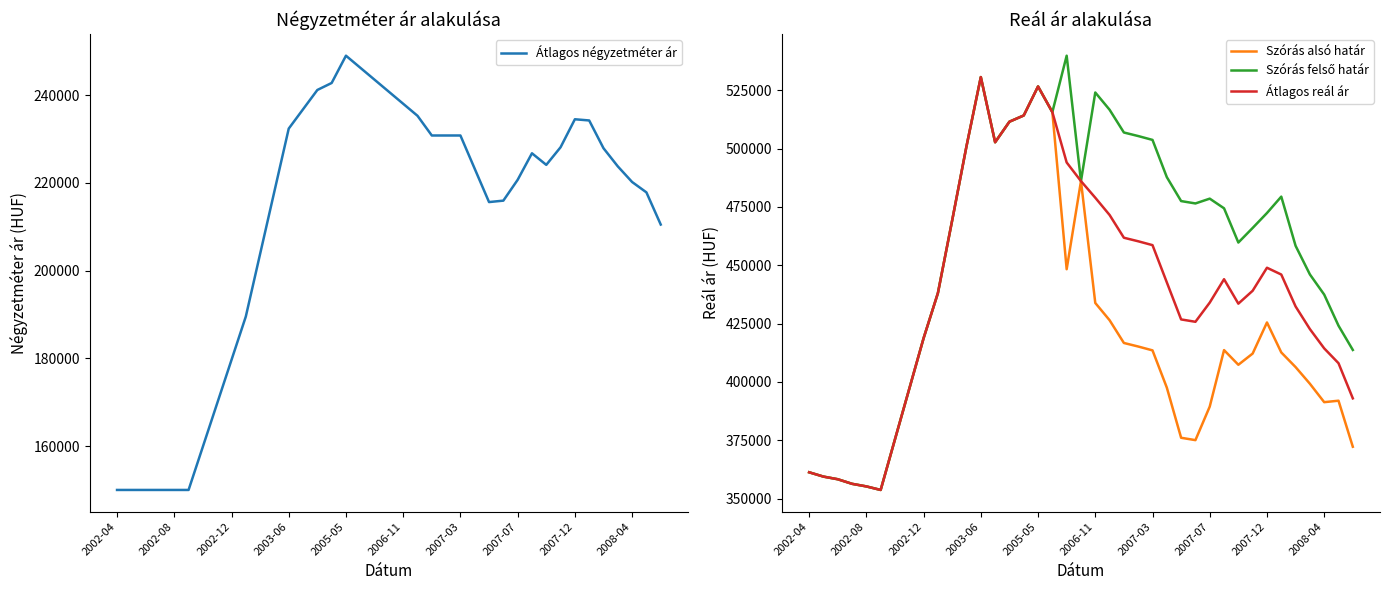

Count the number of categories in the chart.

39